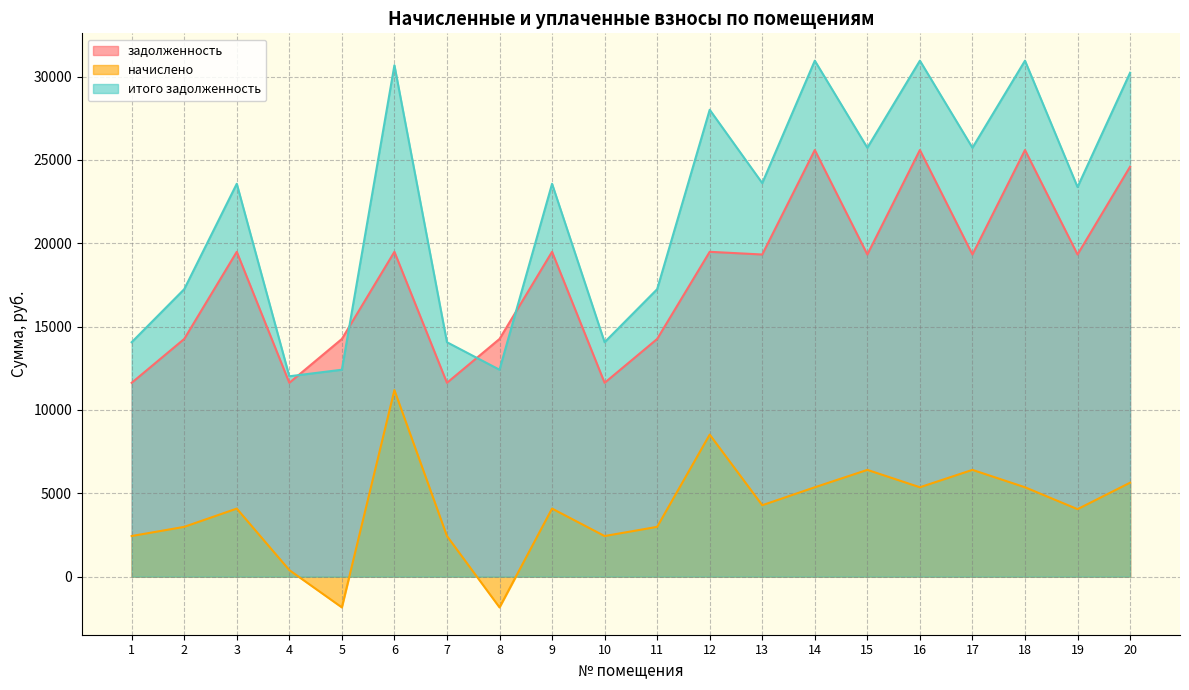

The начислено series shows 6405.7 at 15. True or false?

True